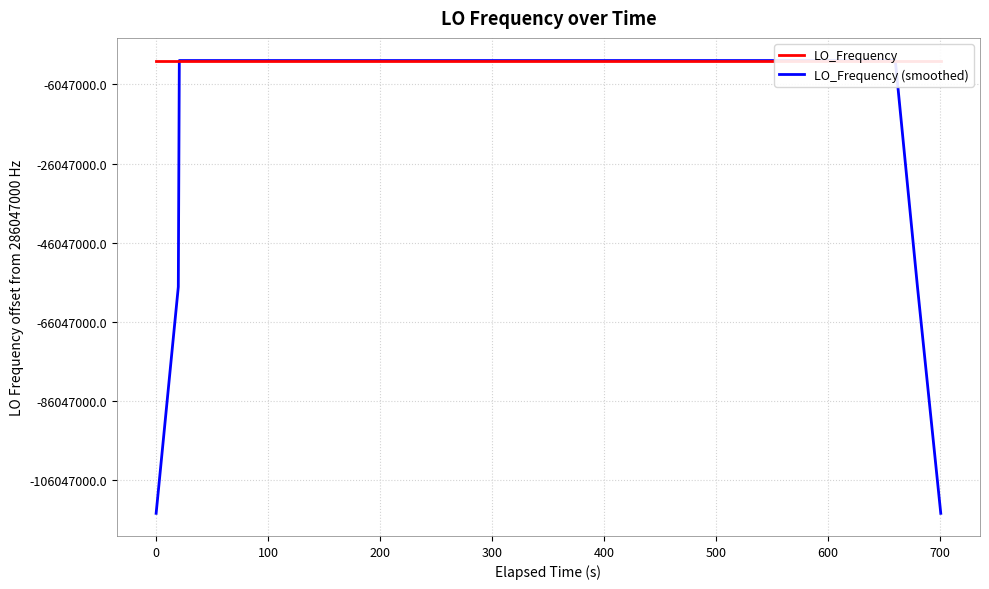

What is the lowest value of the LO_Frequency (smoothed) series?

171628198.9